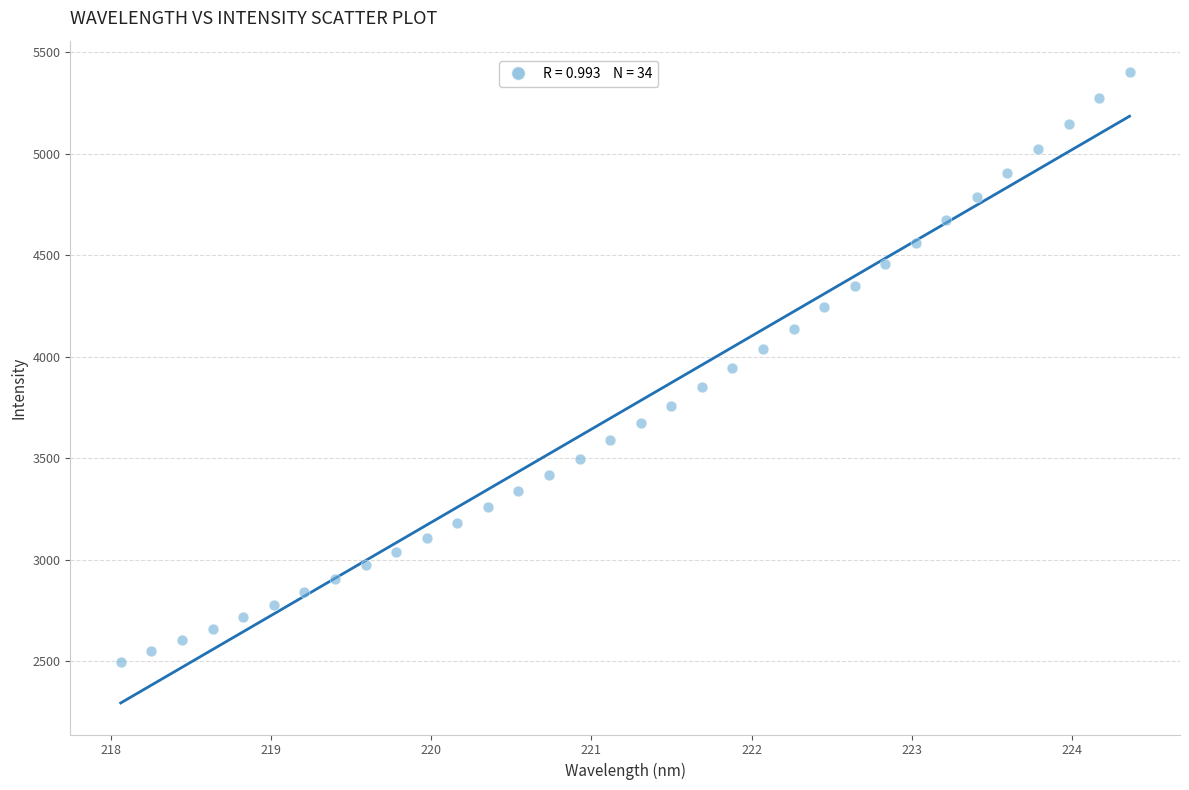

What is the range of Y values (max minus min)?

2905.4